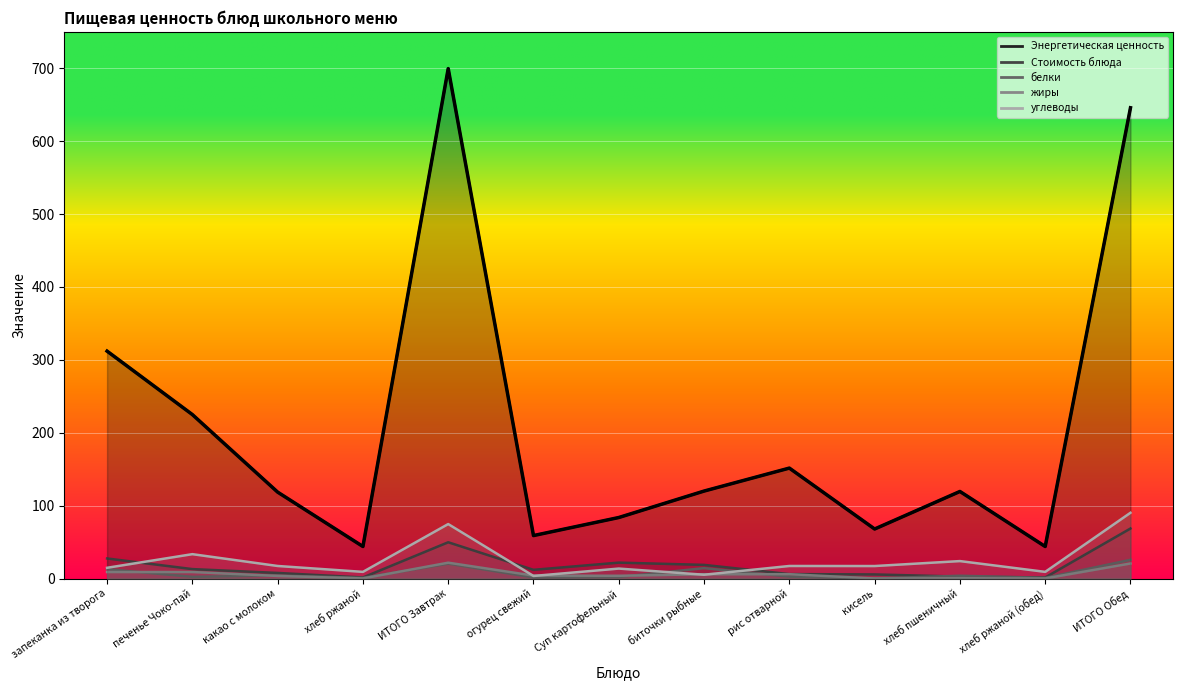

Between ИТОГО Обед and кисель, which is larger?

ИТОГО Обед